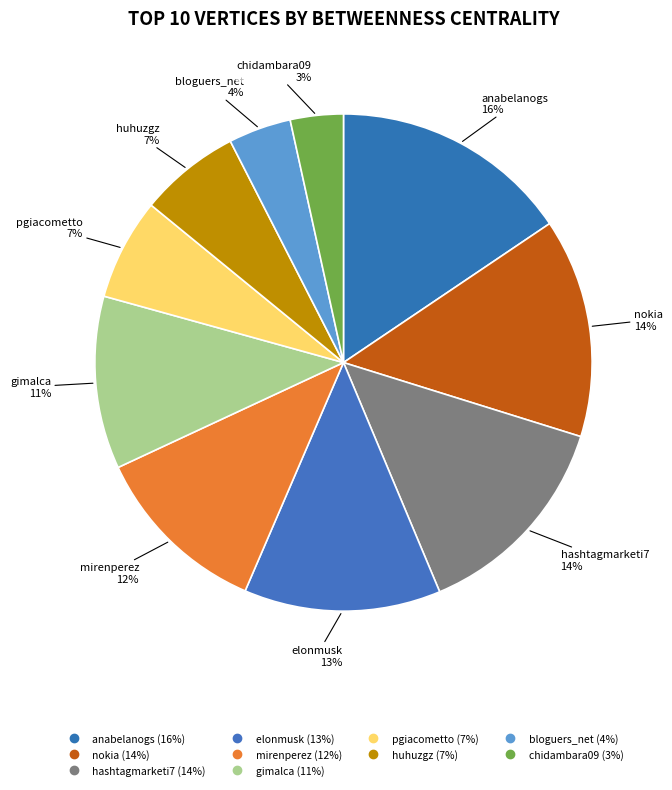

To the nearest percent, what is the combined percentage of anabelanogs and elonmusk?

28%